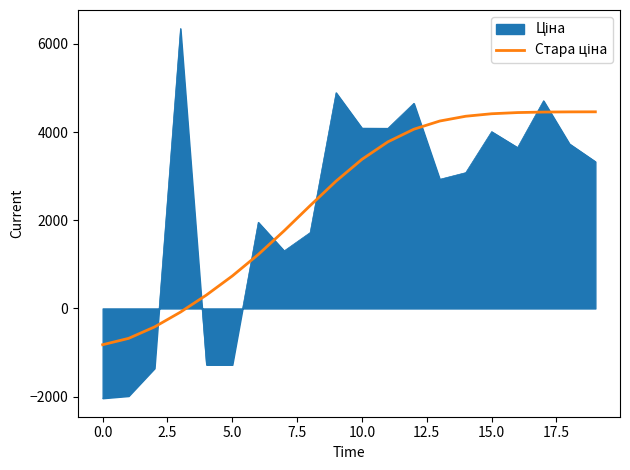

What is the minimum value shown in the chart?

-2036.1